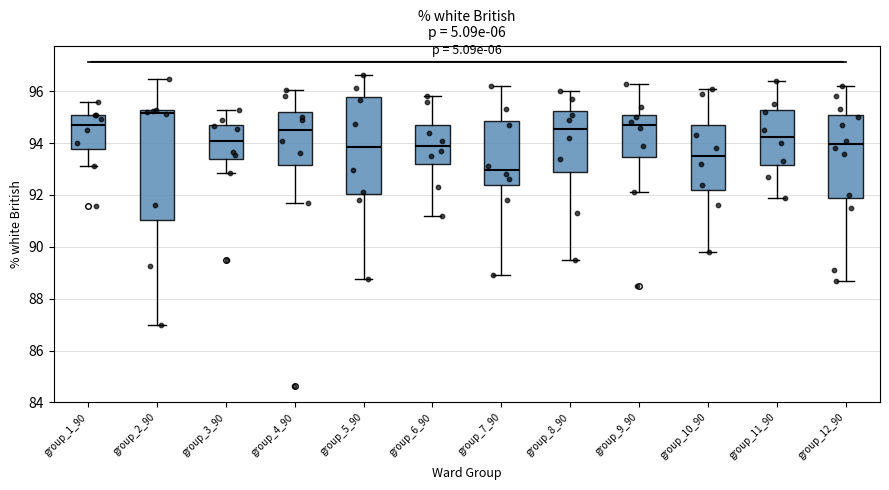

Reading left to right, transcribe this box plot: for each box, give where its median line is, the range the box spans, and where its two whiskers end, as read against the y-axis. The values are not printed on the chart, so give them approximately, as read against the axis.

group_1_90: median 94.8, box 93.8 to 95.0, whiskers 93.2 to 95.6
group_2_90: median 95.2 (just below the box's upper edge), box 91.0 to 95.2, whiskers 87.0 to 96.4
group_3_90: median 94.0, box 93.4 to 94.8, whiskers 92.8 to 95.2
group_4_90: median 94.4, box 93.2 to 95.2, whiskers 91.6 to 96.0
group_5_90: median 93.8, box 92.0 to 95.8, whiskers 88.8 to 96.6
group_6_90: median 94.0, box 93.2 to 94.8, whiskers 91.2 to 95.8
group_7_90: median 93.0, box 92.4 to 94.8, whiskers 89.0 to 96.2
group_8_90: median 94.6, box 92.8 to 95.2, whiskers 89.6 to 96.0
group_9_90: median 94.8, box 93.4 to 95.2, whiskers 92.2 to 96.4
group_10_90: median 93.6, box 92.2 to 94.8, whiskers 89.8 to 96.2
group_11_90: median 94.2, box 93.2 to 95.2, whiskers 92.0 to 96.4
group_12_90: median 94.0, box 91.8 to 95.0, whiskers 88.8 to 96.2